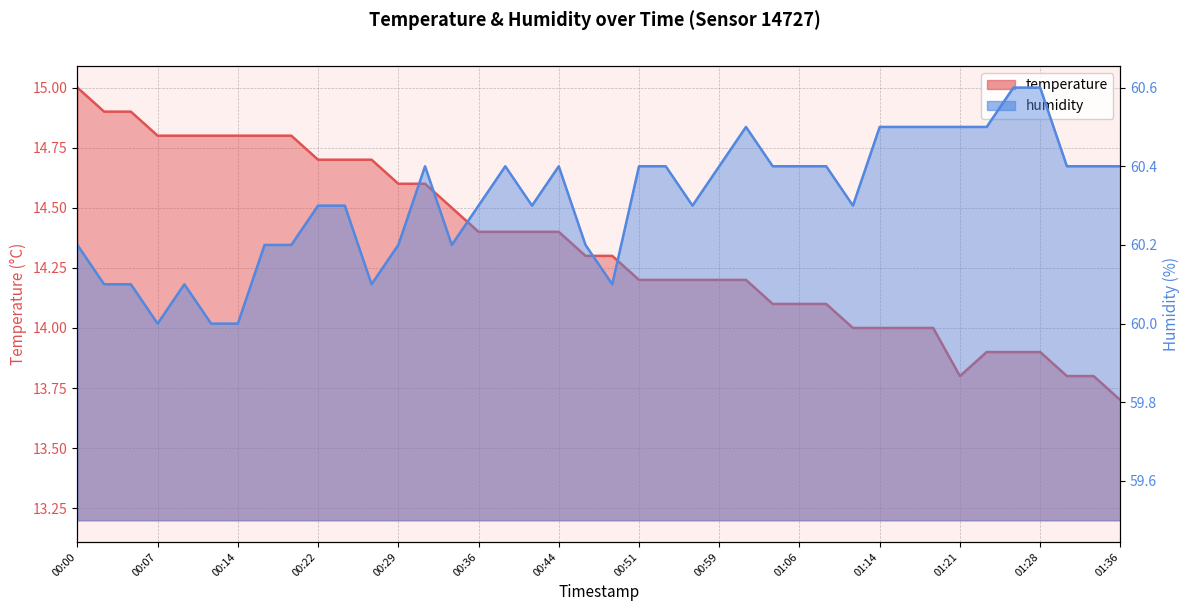

List the series in order of their peak value, lowest first.

temperature, humidity